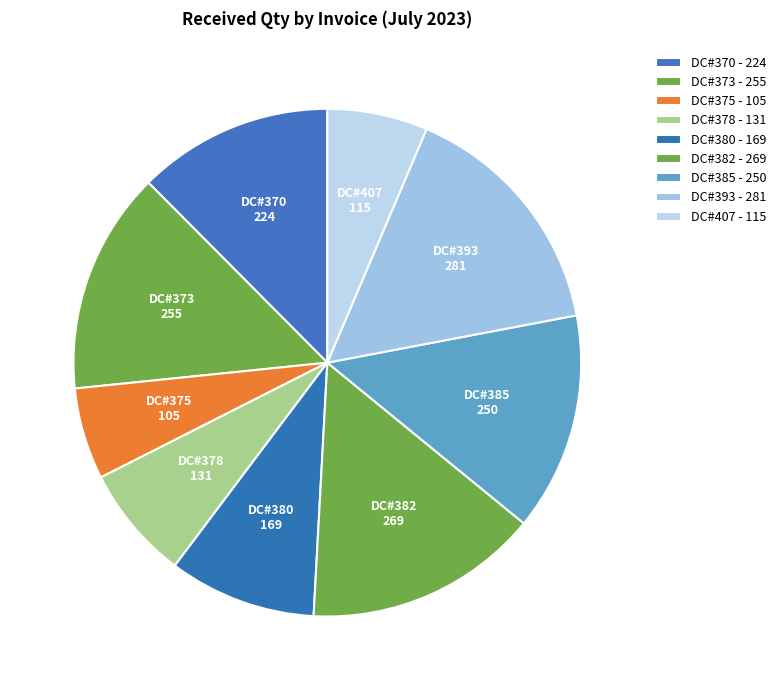

How many segments does this pie chart have?

9